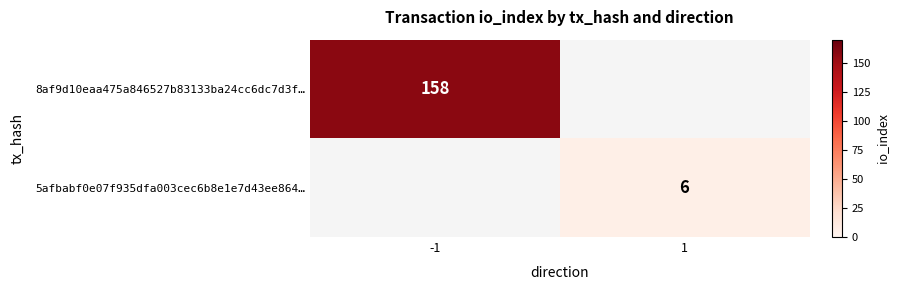

The value of 5afbabf0e07f935dfa003cec6b8e1e7d43ee864… at 1 is 9. True or false?

False